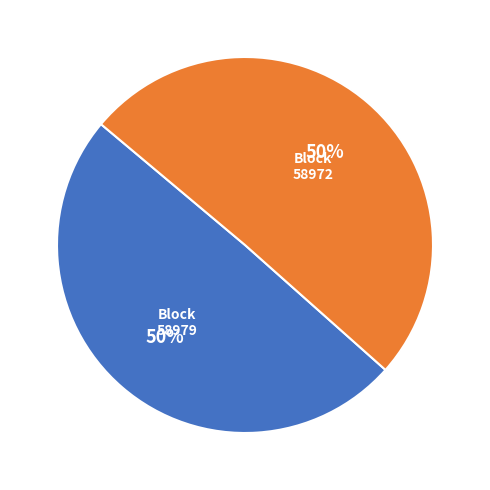

To the nearest percent, what is the average slice percentage?

50%